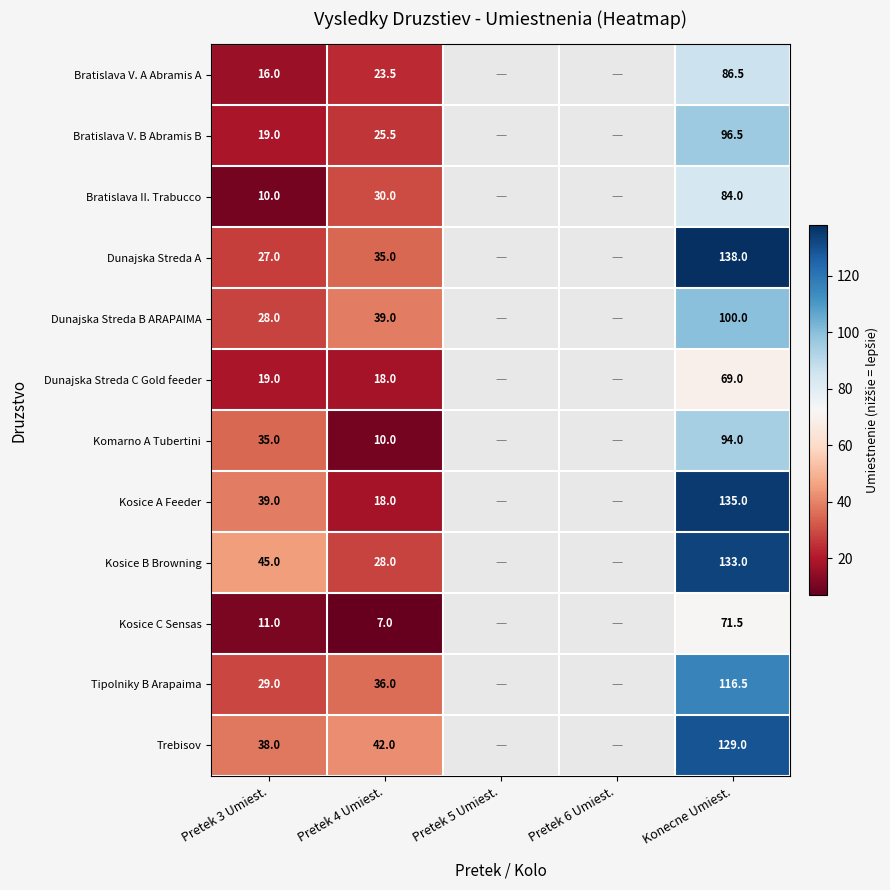

Which label corresponds to the largest value in the chart?

Konecne Umiest.